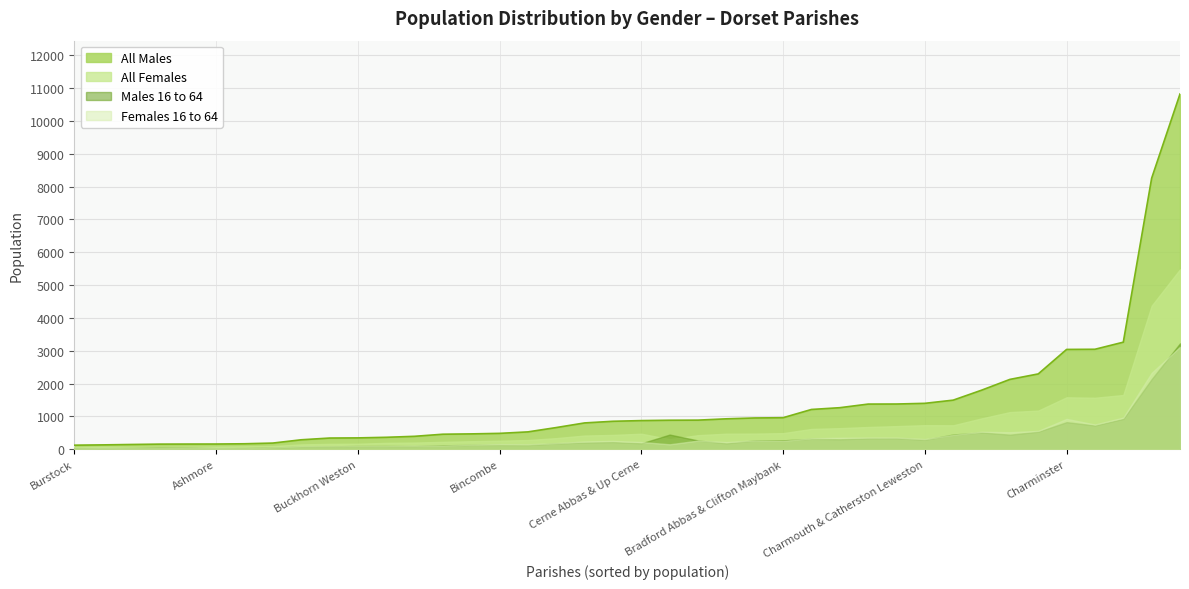

What is the maximum value shown in the chart?

10824